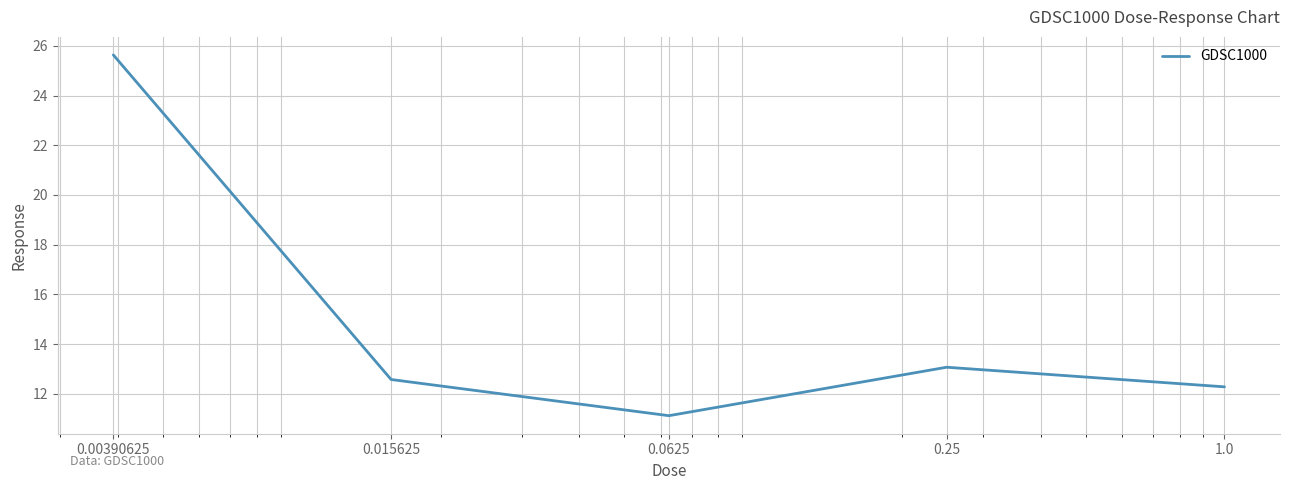

What is the maximum value shown in the chart?

25.6